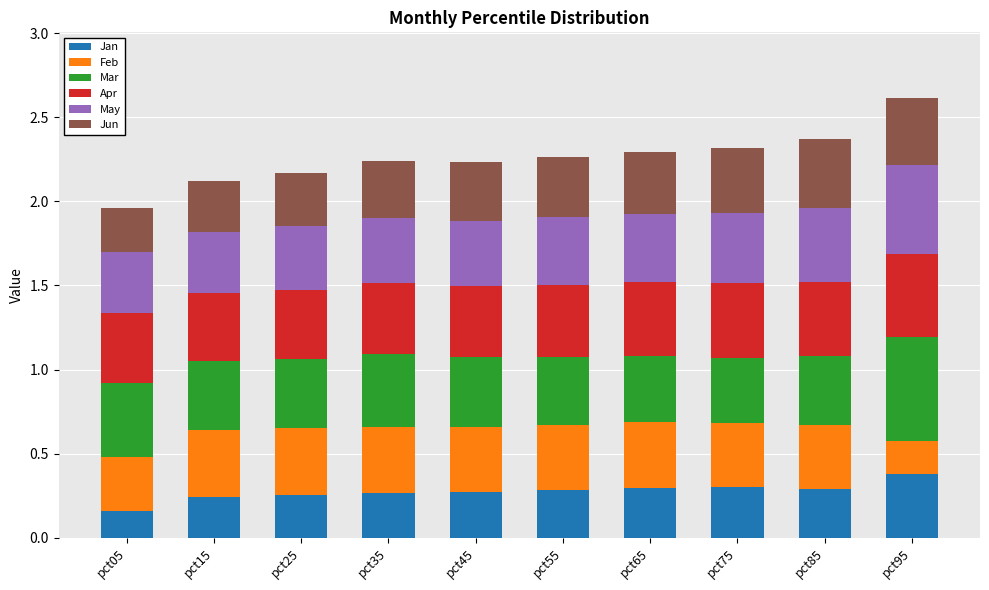

What is the total value across all series at pct15?

2.1